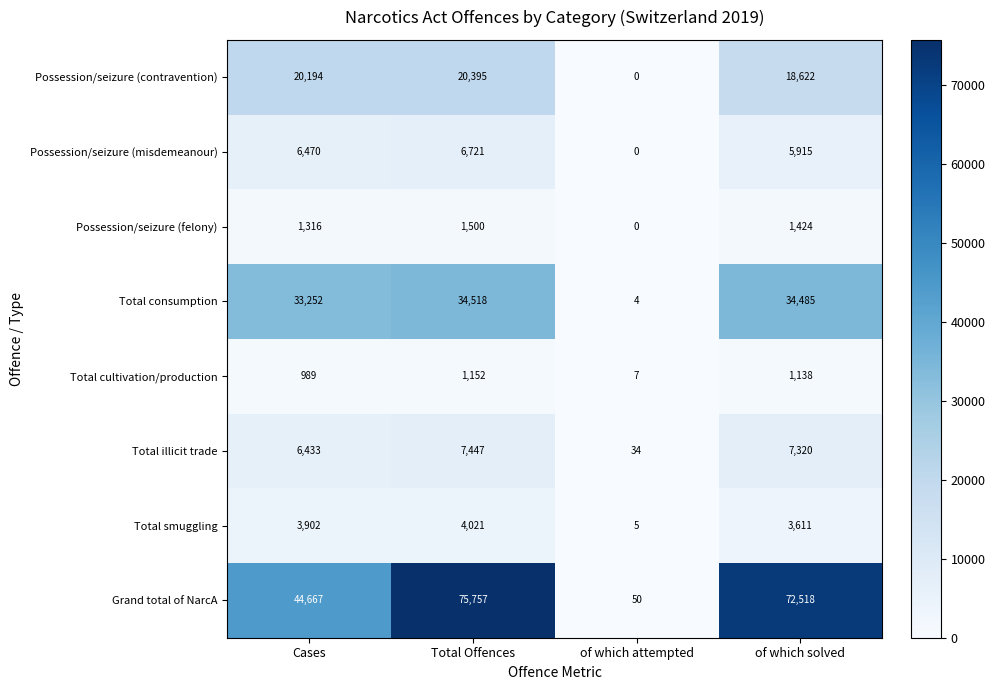

What is the average value of the Possession/seizure (felony) series?

1060